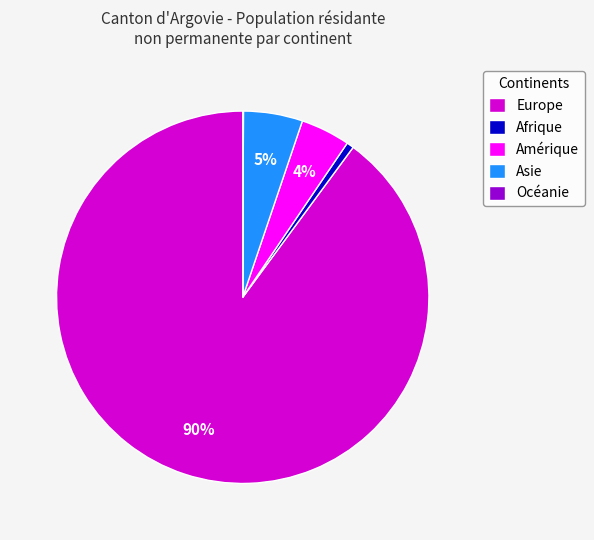

To the nearest percent, what is the average slice percentage?

20%